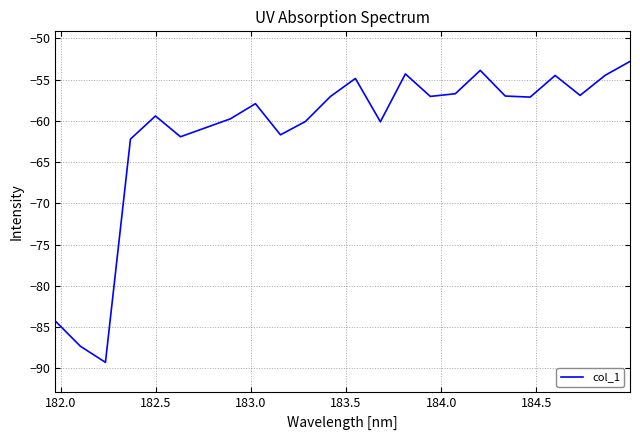

What is the difference between the maximum and minimum values?

36.5